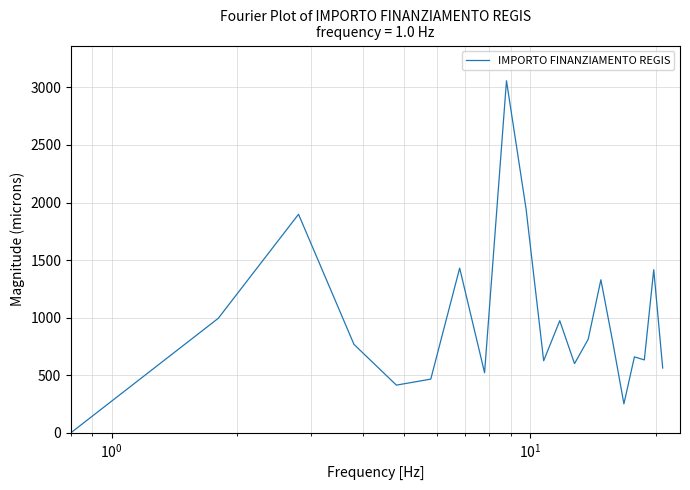

What is the difference between the maximum and minimum values?

3058.3